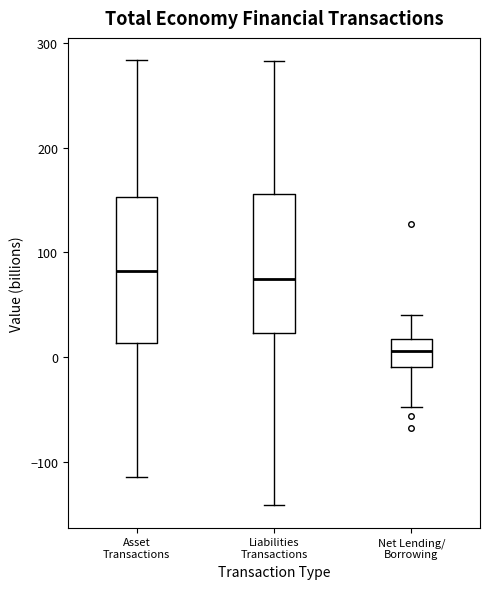

Where is the lower edge of the box for Liabilities Transactions on the y-axis? The values are not printed on the chart, so give them approximately, as read against the axis.

20